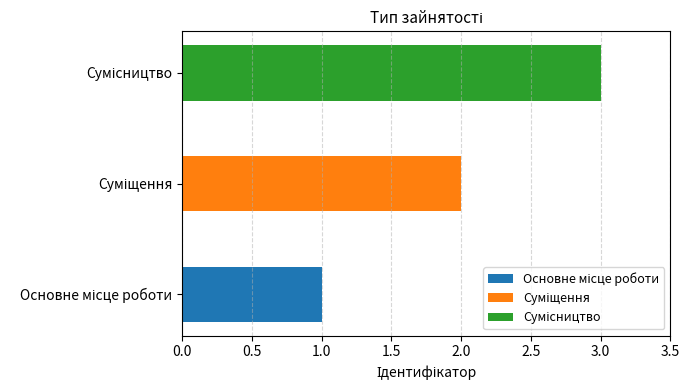

What position from the right is Сумісництво?

1